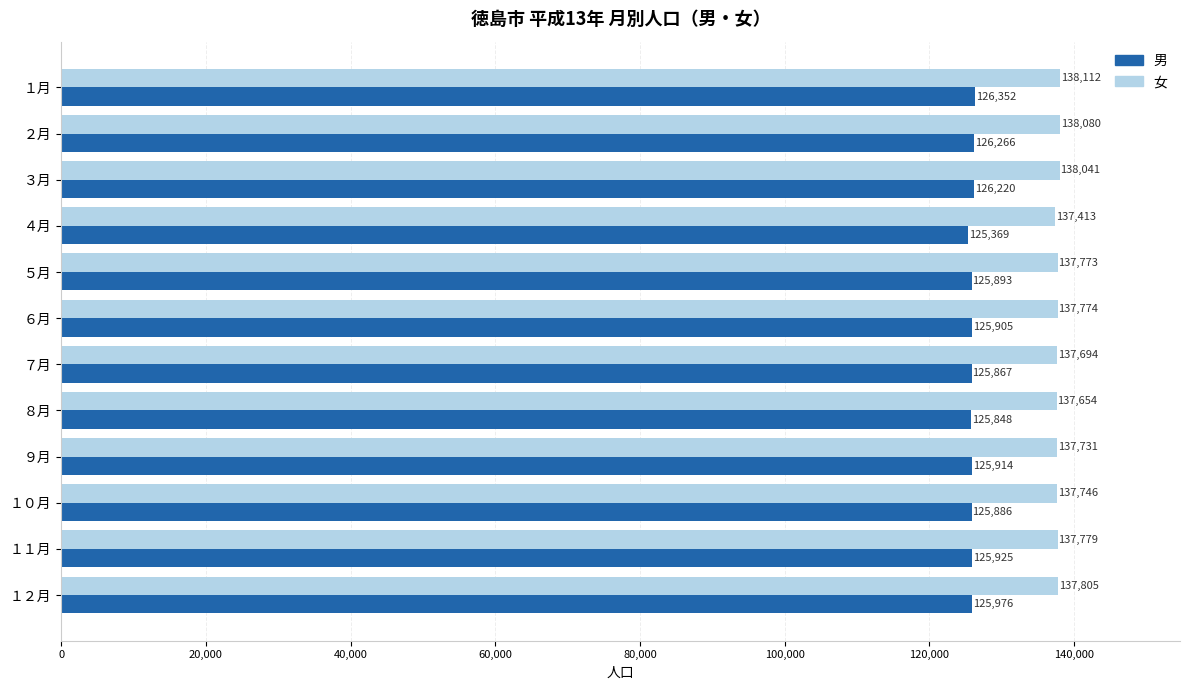

How many data points in 男 are less than 125914?

6